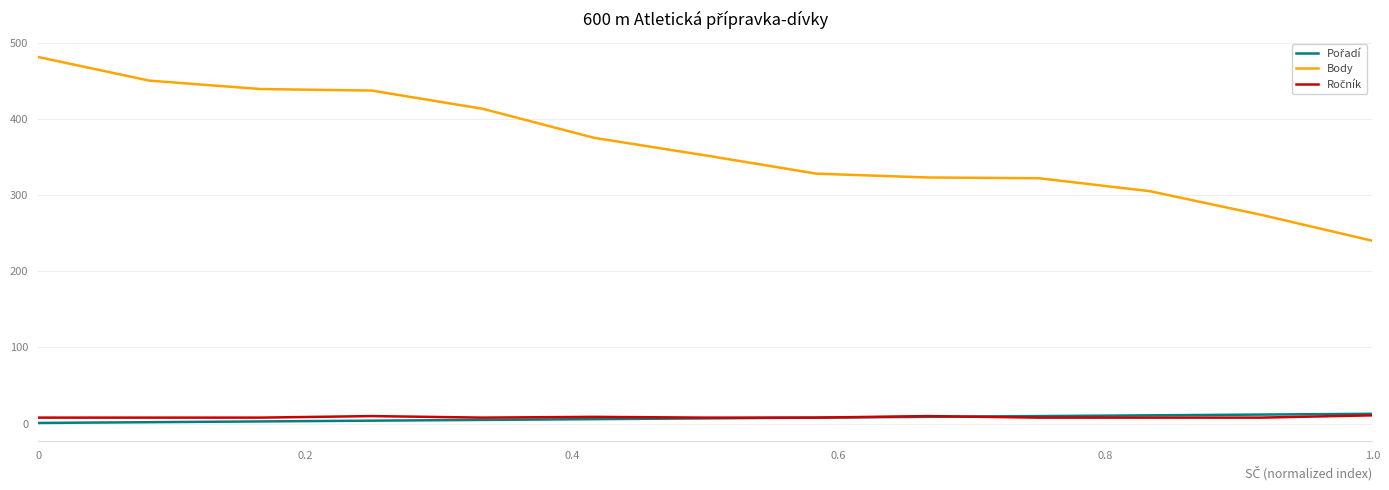

What is the greatest value displayed?

481